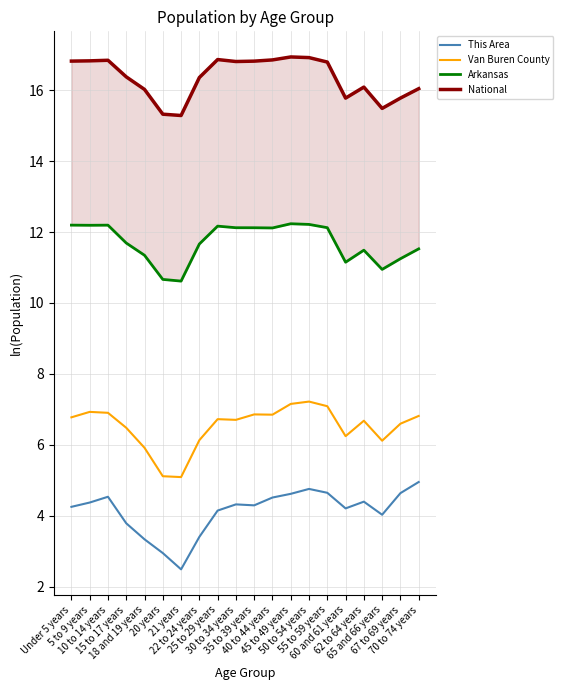

At which label does National reach its peak?

45 to 49 years